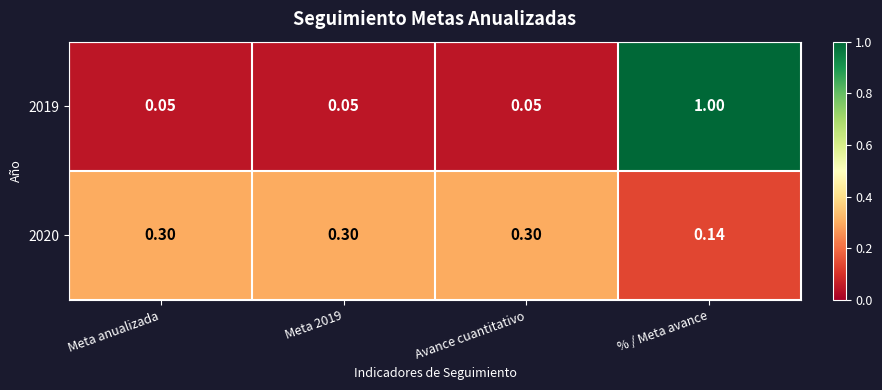

Which category has the highest value in the 2019 series?

% / Meta avance